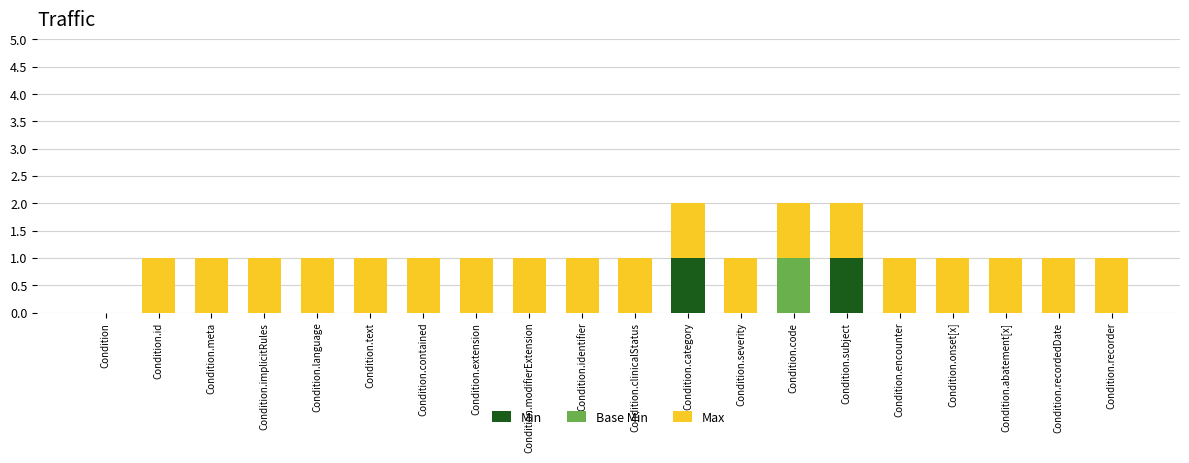

The Min series shows 0 at Condition.identifier. True or false?

True